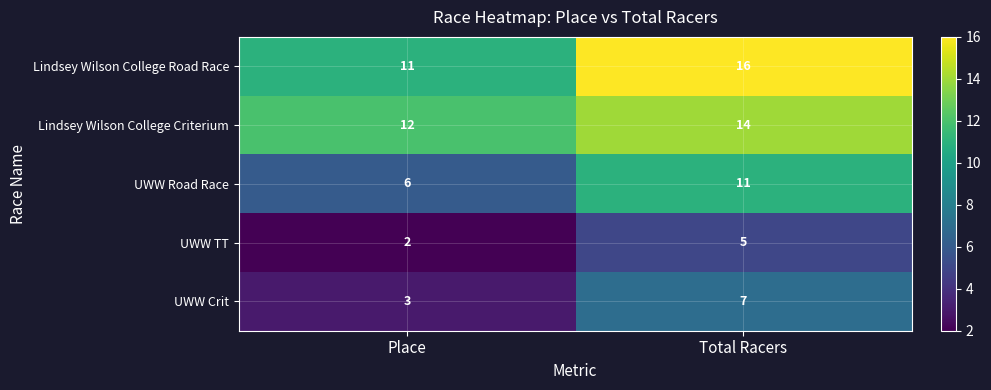

What is the difference between the Lindsey Wilson College Road Race values at Total Racers and Place?

5